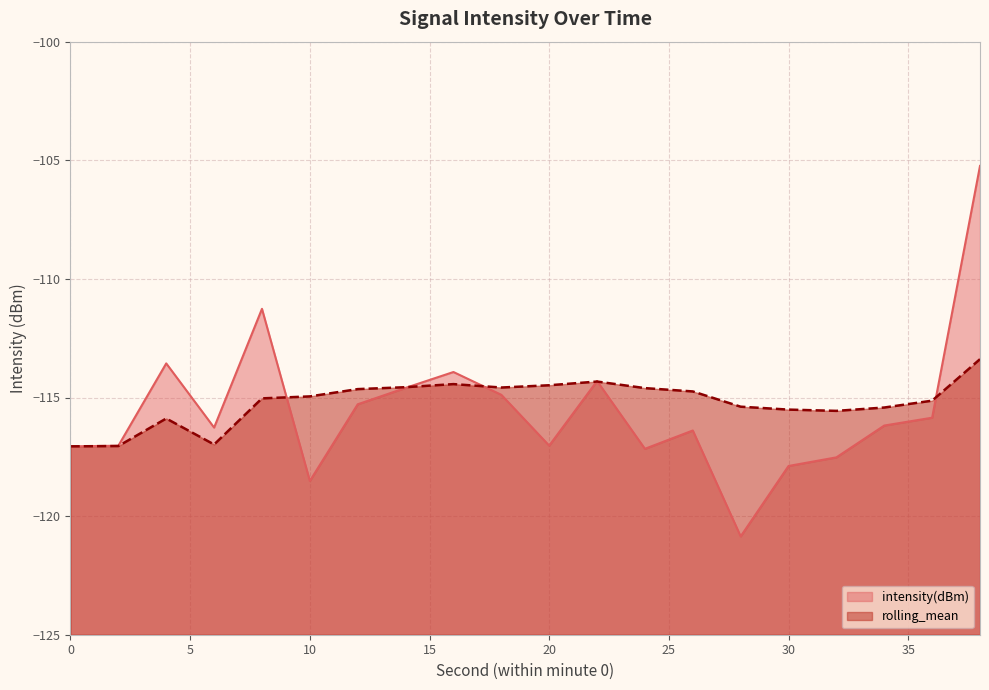

In intensity(dBm), how many points are lower than both neighbors (excluding endpoints)?

5